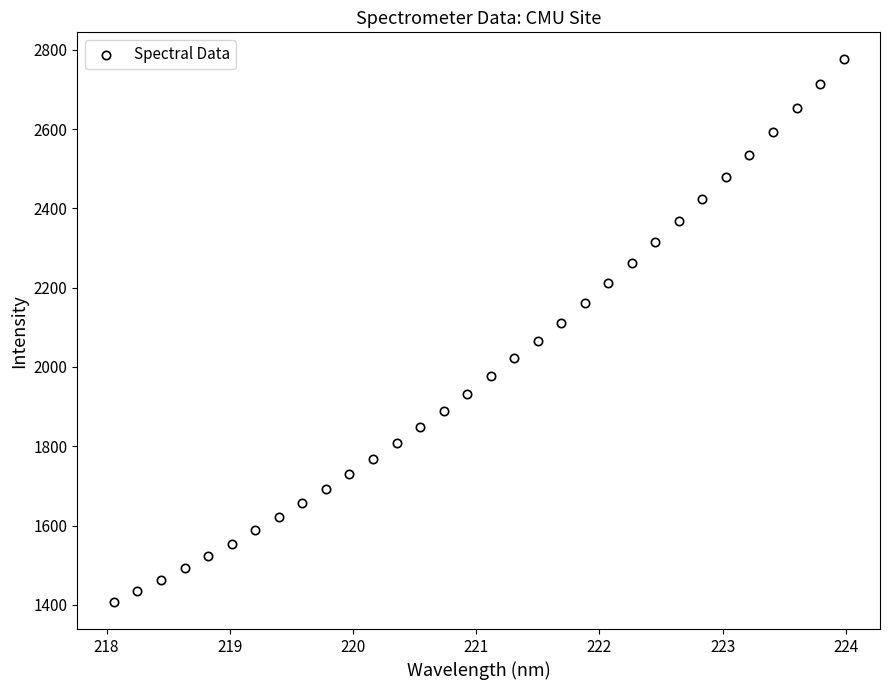

What is the range of Y values (max minus min)?

1368.5